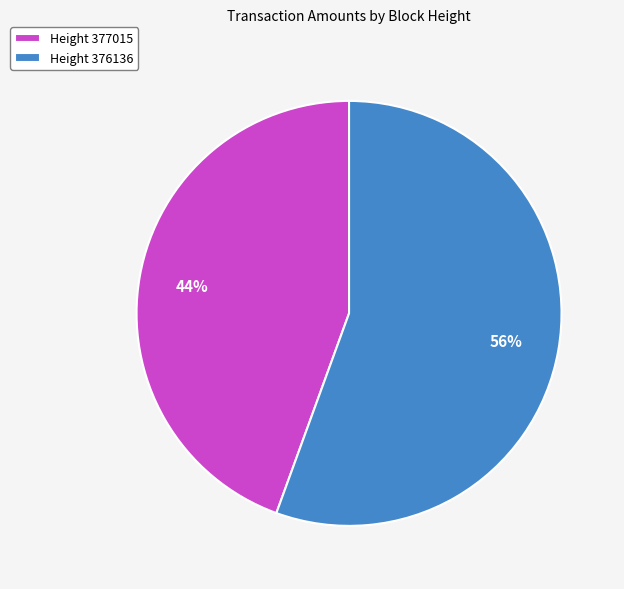

The Height 376136 slice represents 56% of the pie. True or false?

True